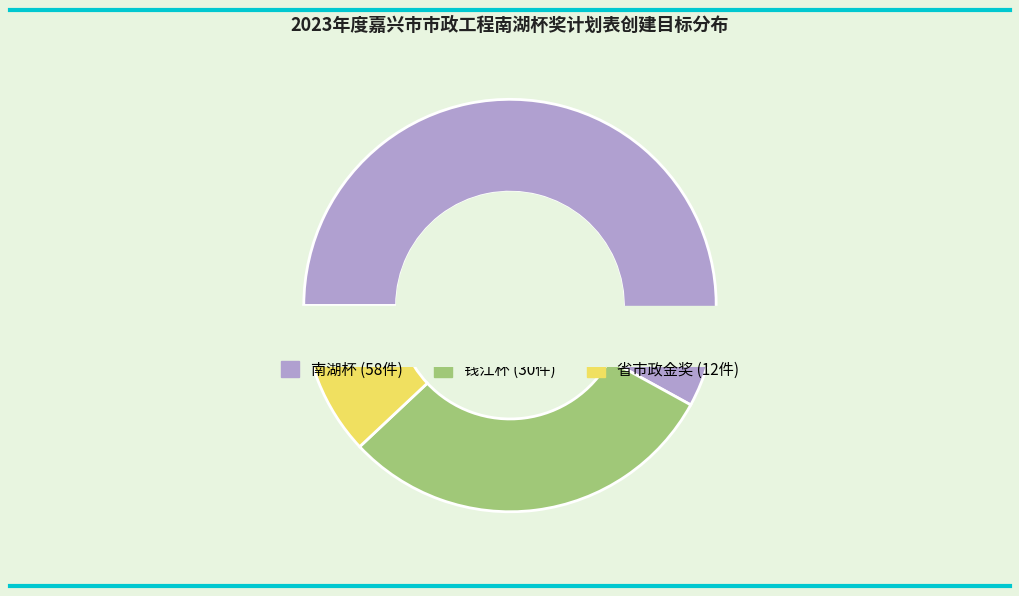

Count the number of slices in the pie.

3